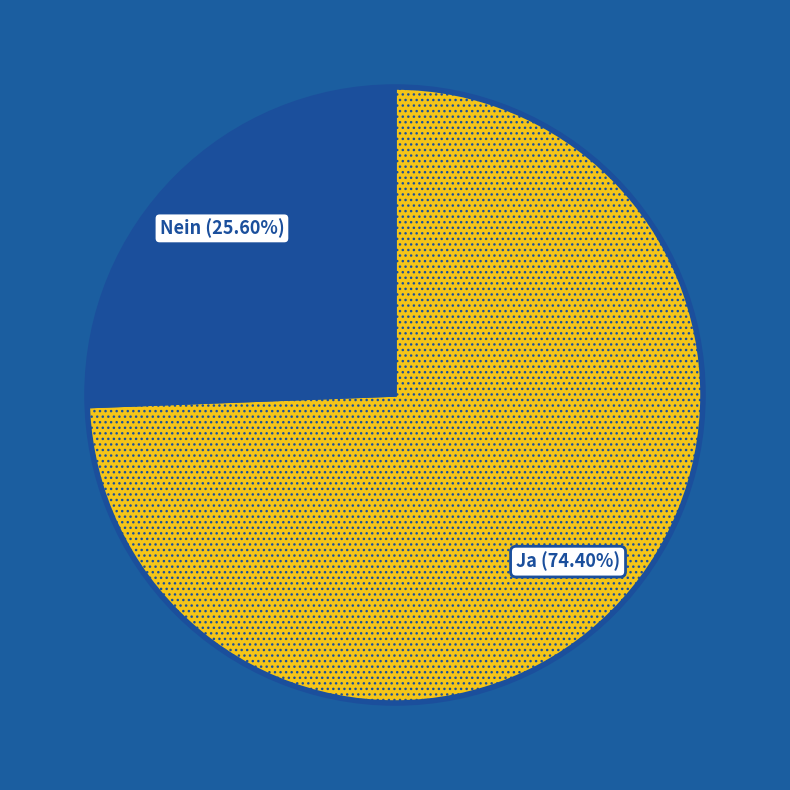

Does any single category account for the majority?

Yes